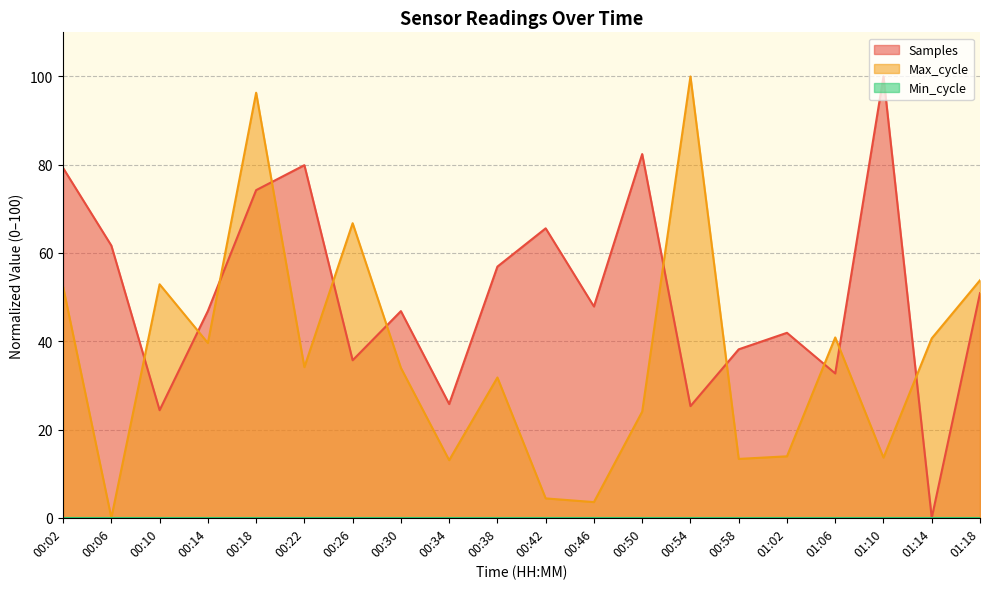

How many lines are shown in the chart?

3